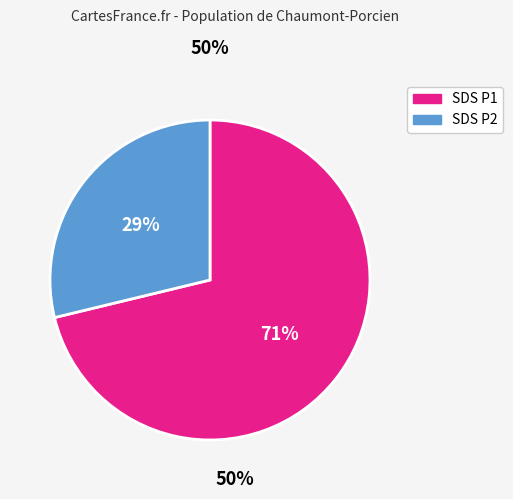

Does any single category account for the majority?

Yes